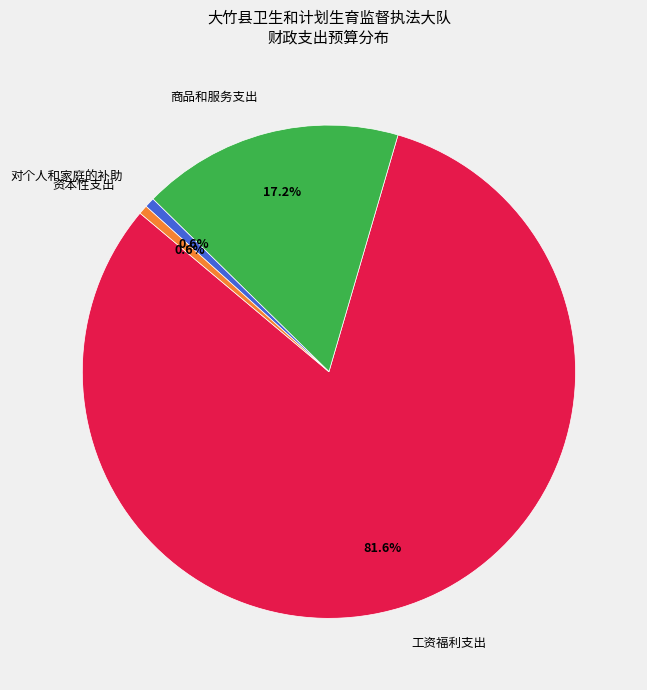

Combined, do 资本性支出 and 工资福利支出 account for over 50%?

Yes